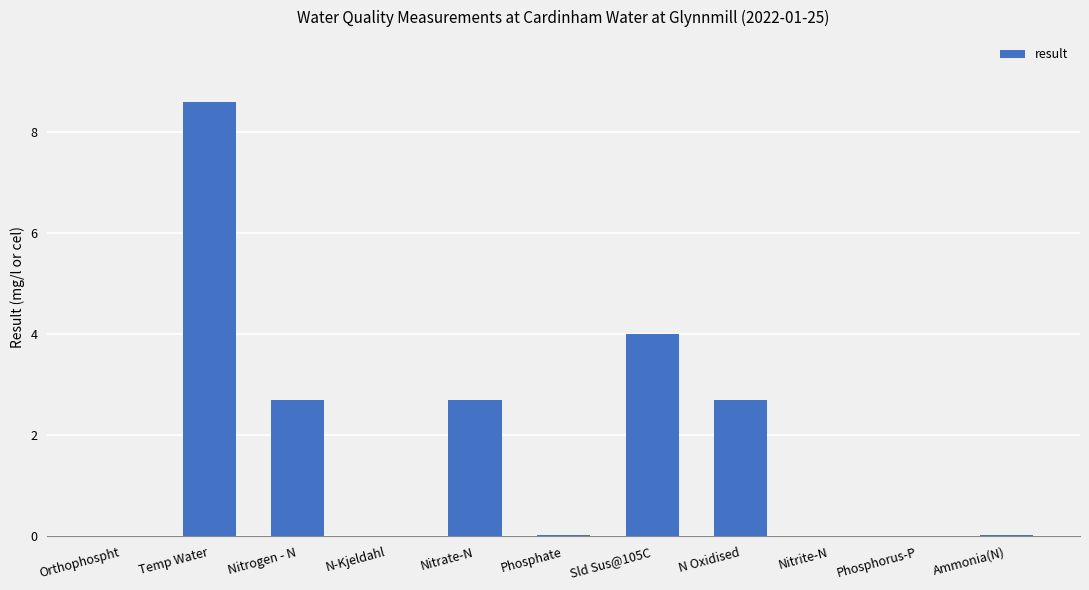

The chart shows a value of 0.0 at Nitrite-N. True or false?

True